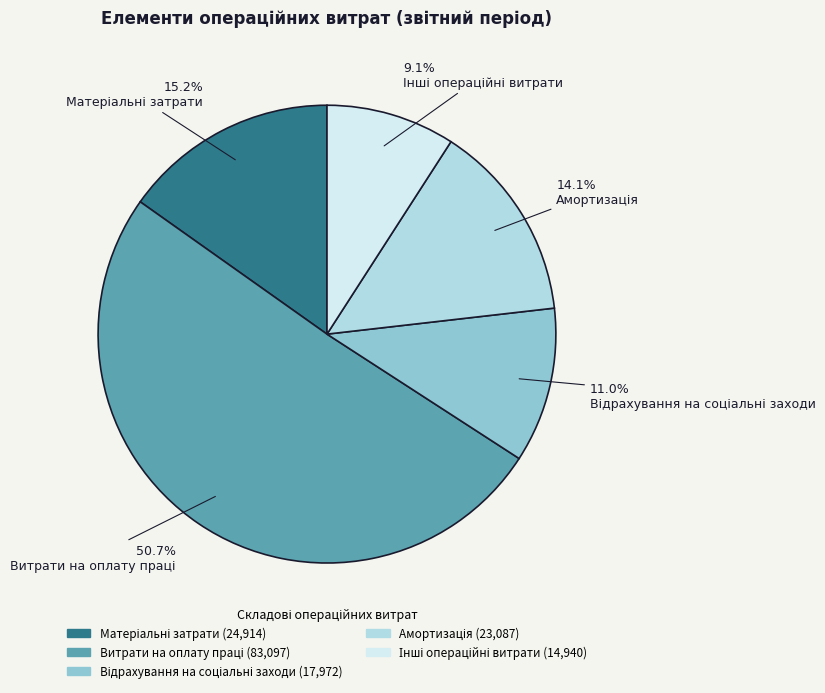

Does any single category account for the majority?

Yes